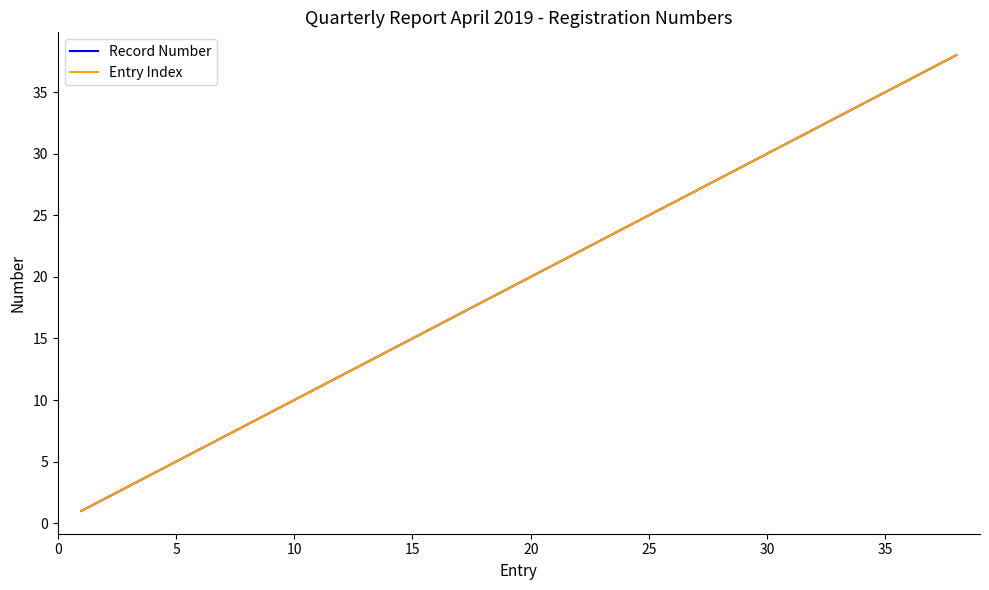

Does the chart display data point markers on the line(s)?

No